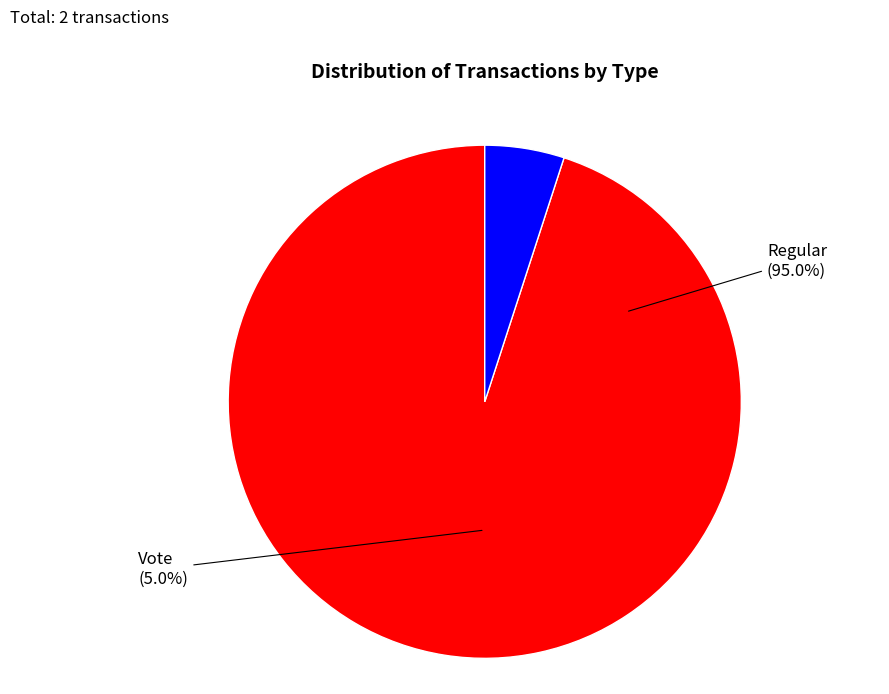

Which category has the biggest portion of the pie?

Regular (io_index=38)